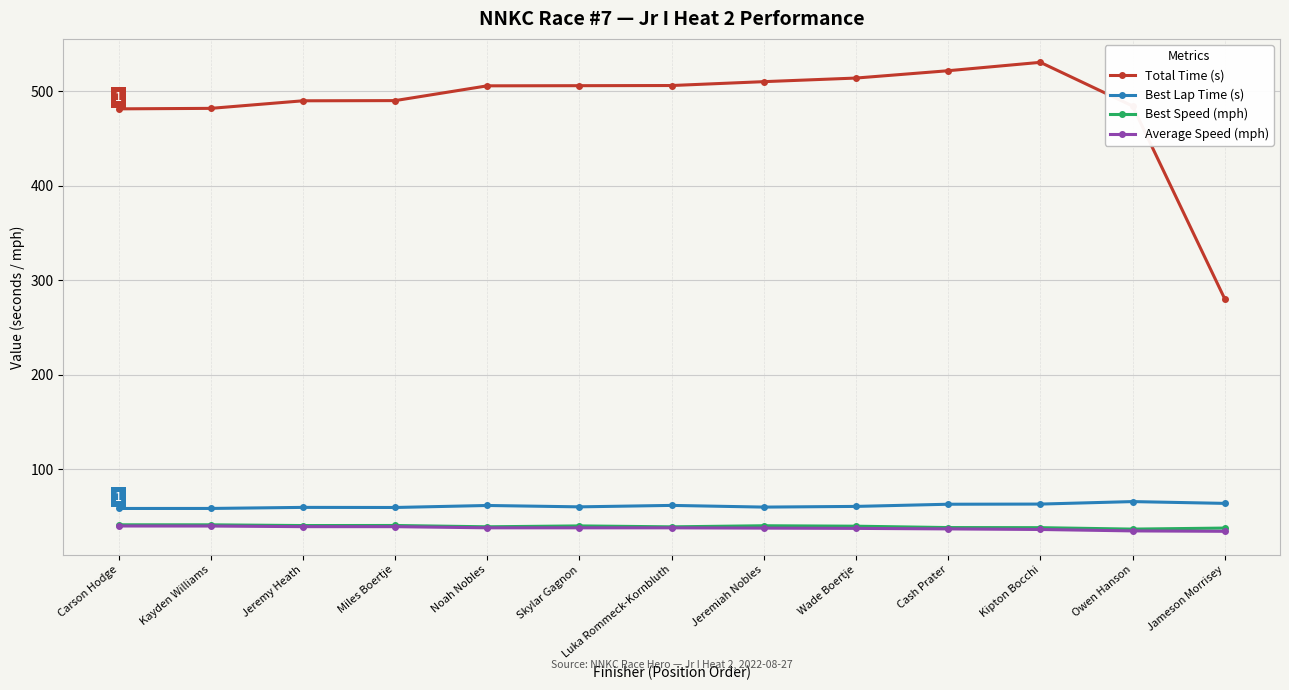

What is the average value of the Average Speed (mph) series?

37.5